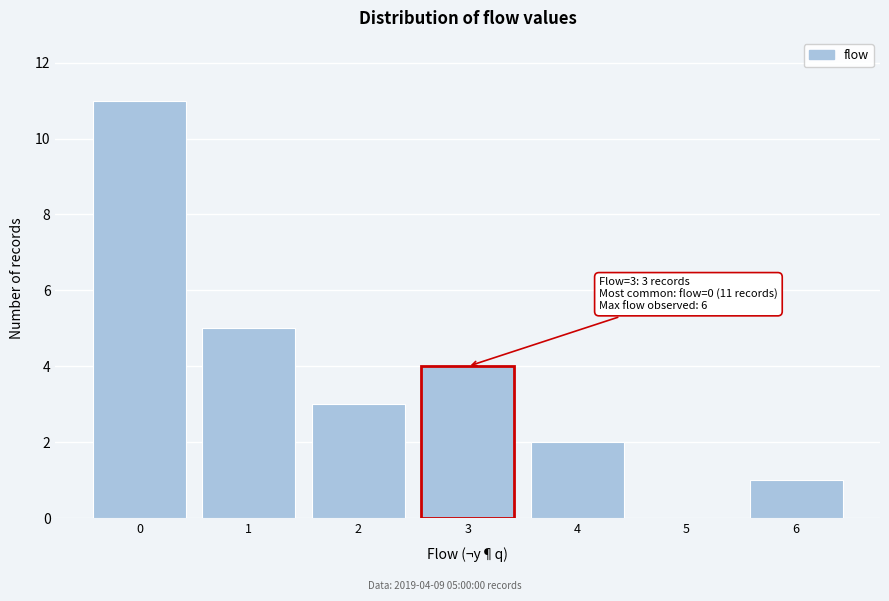

Reading right to left, what are all the values shown in this chart?

6=1	5=0	4=2	3=4	2=3	1=5	0=11